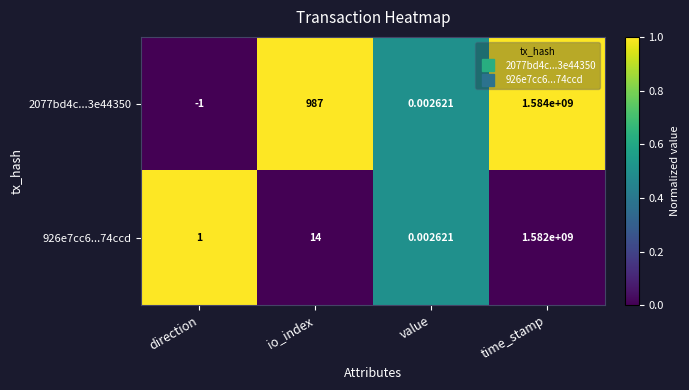

At direction, list the series in order from smallest to largest.

2077bd4c...3e44350, 926e7cc6...74ccd